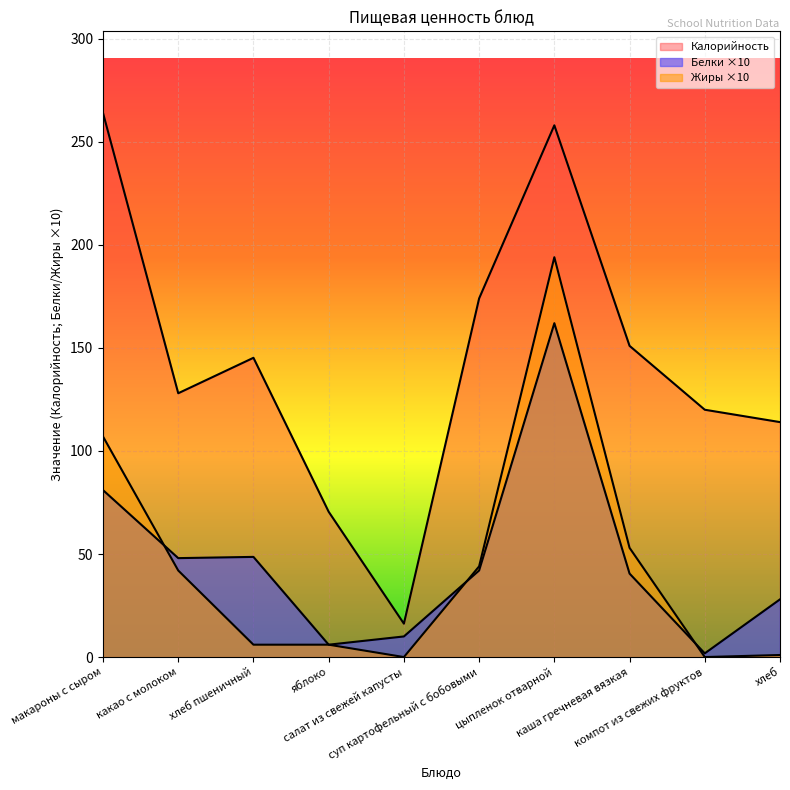

Reading right to left, what are all the values shown in this chart?

Калорийность: 114.0	120.0	151.0	258.0	174.0	16.2	70.5	145.2	128.0	264.0
Белки: 28.0	1.8	40.5	162.0	42.0	10.0	6.0	48.6	48.0	81.0
Жиры: 1.0	0.0	53.0	194.0	44.0	0.0	6.0	6.0	42.0	107.0